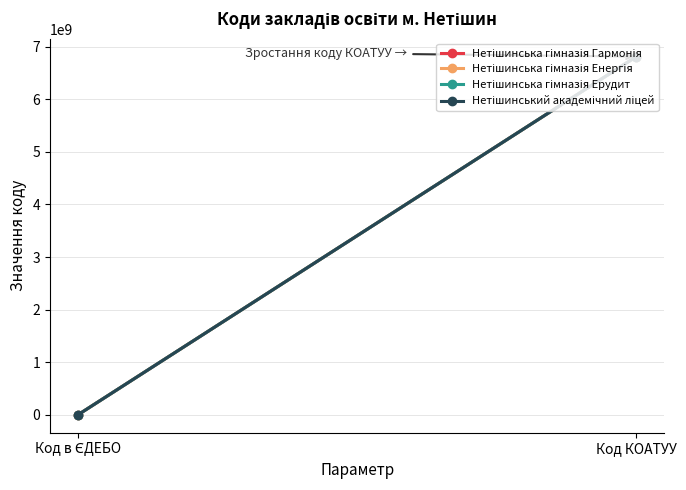

What is the difference between the Нетішинський академічний ліцей values at Код КОАТУУ and Код в ЄДЕБО?

6810359710